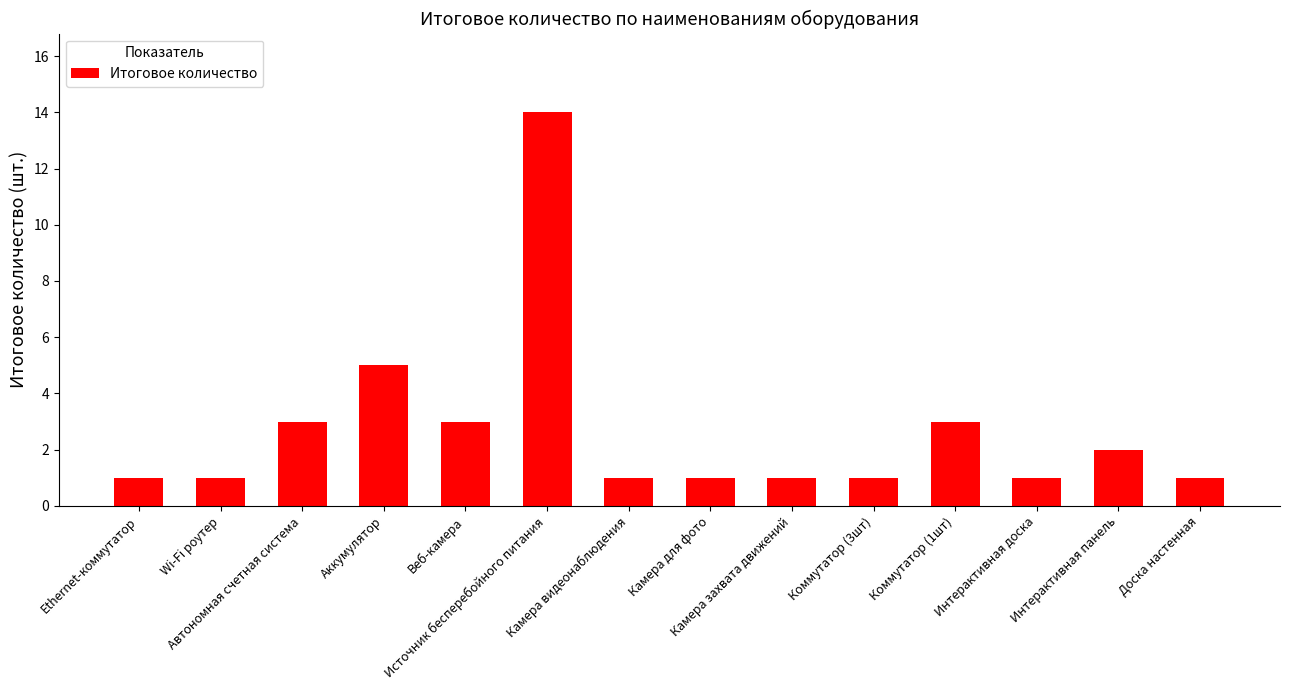

Which category has the highest value across all series?

Источник бесперебойного питания